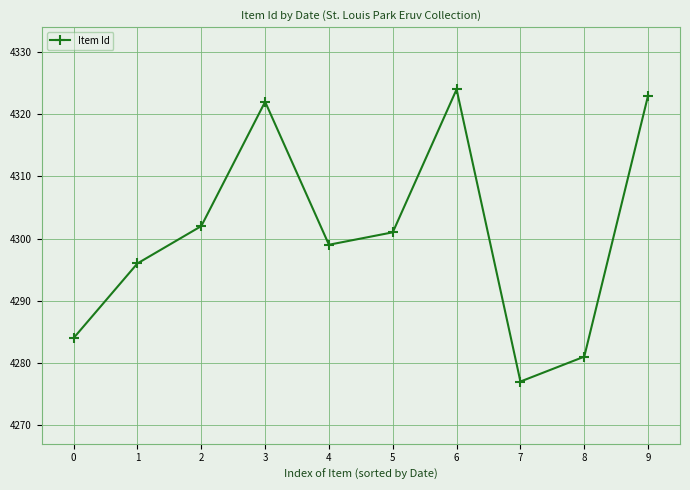

How many lines are shown in the chart?

1